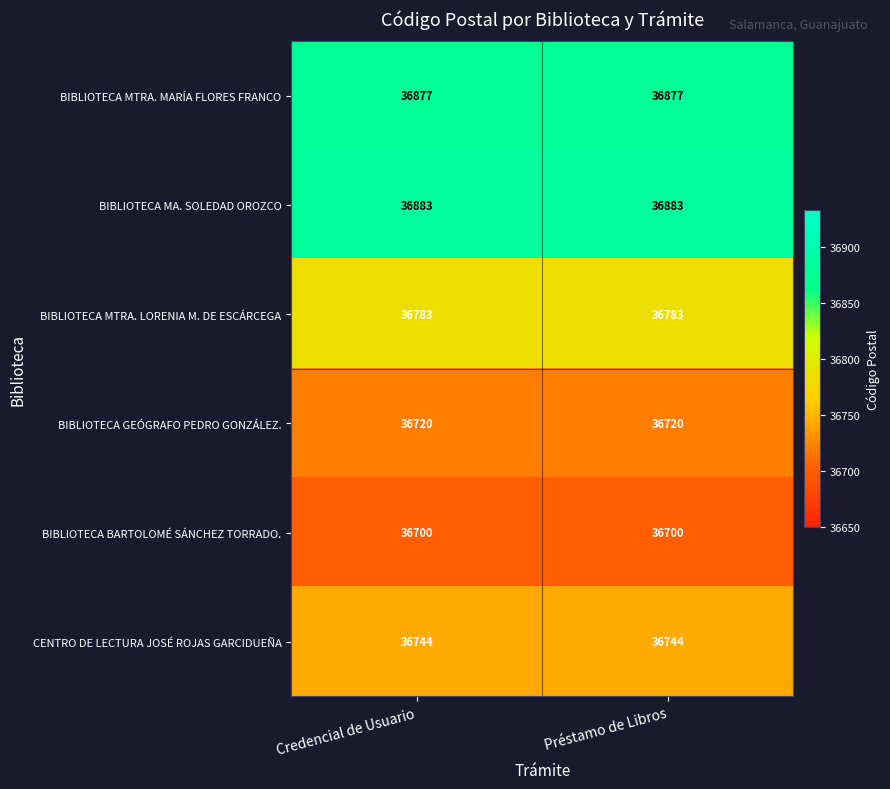

Is the value of CENTRO DE LECTURA JOSÉ ROJAS GARCIDUEÑA at Credencial de Usuario greater than the value of BIBLIOTECA BARTOLOMÉ SÁNCHEZ TORRADO. at Préstamo de Libros?

Yes